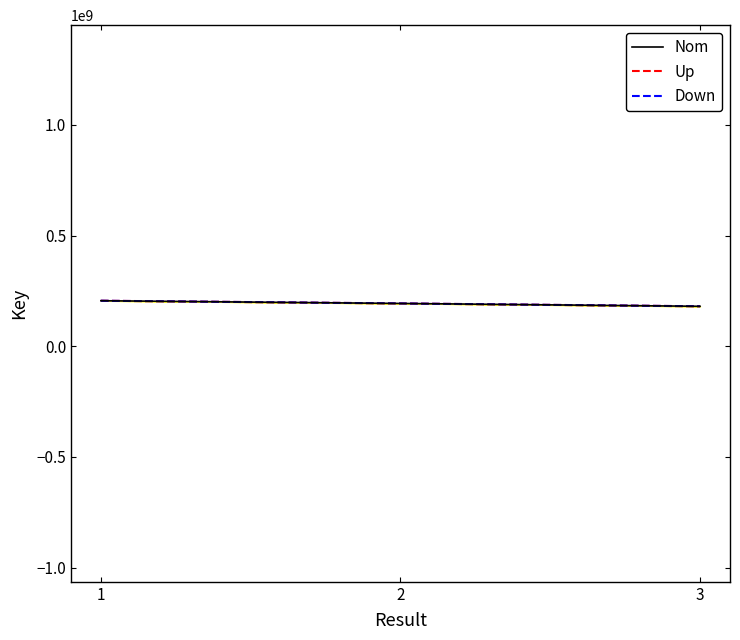

Does the chart have visible grid lines?

No